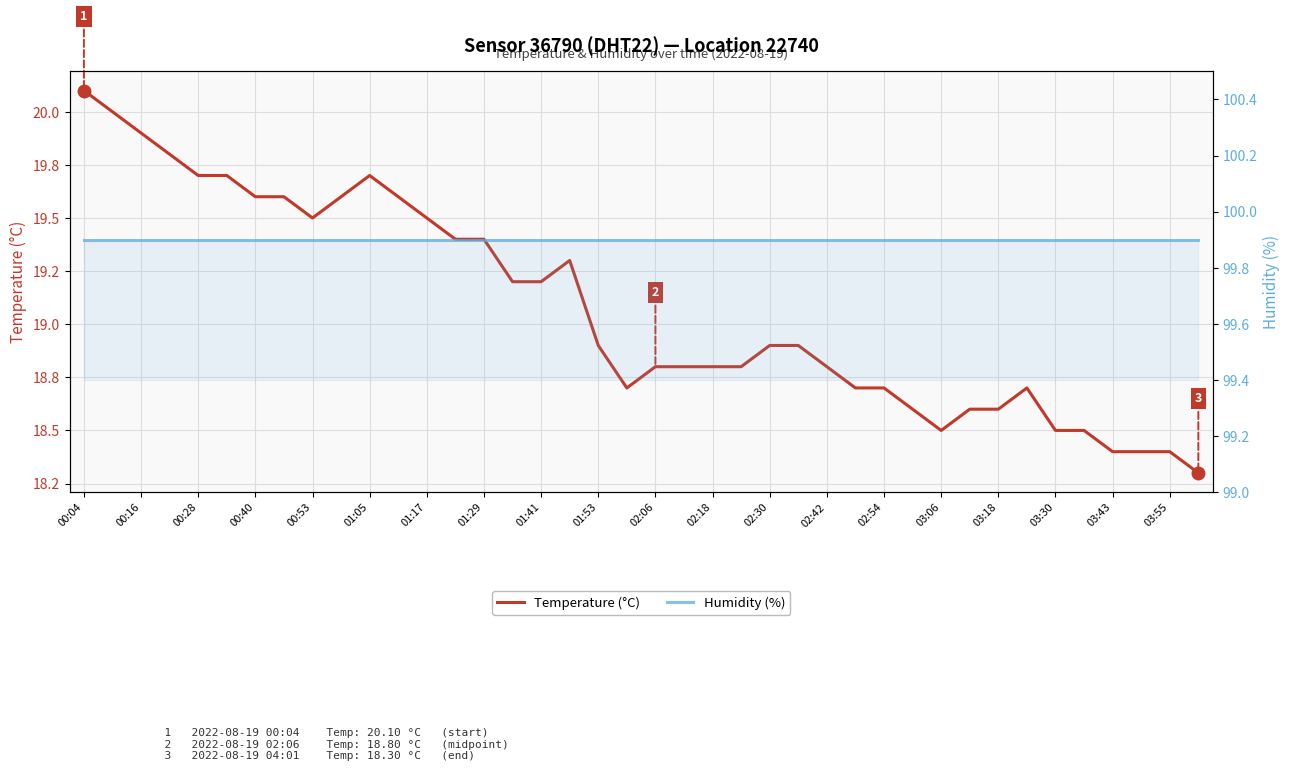

At which category is the sum across all series the highest?

00:04